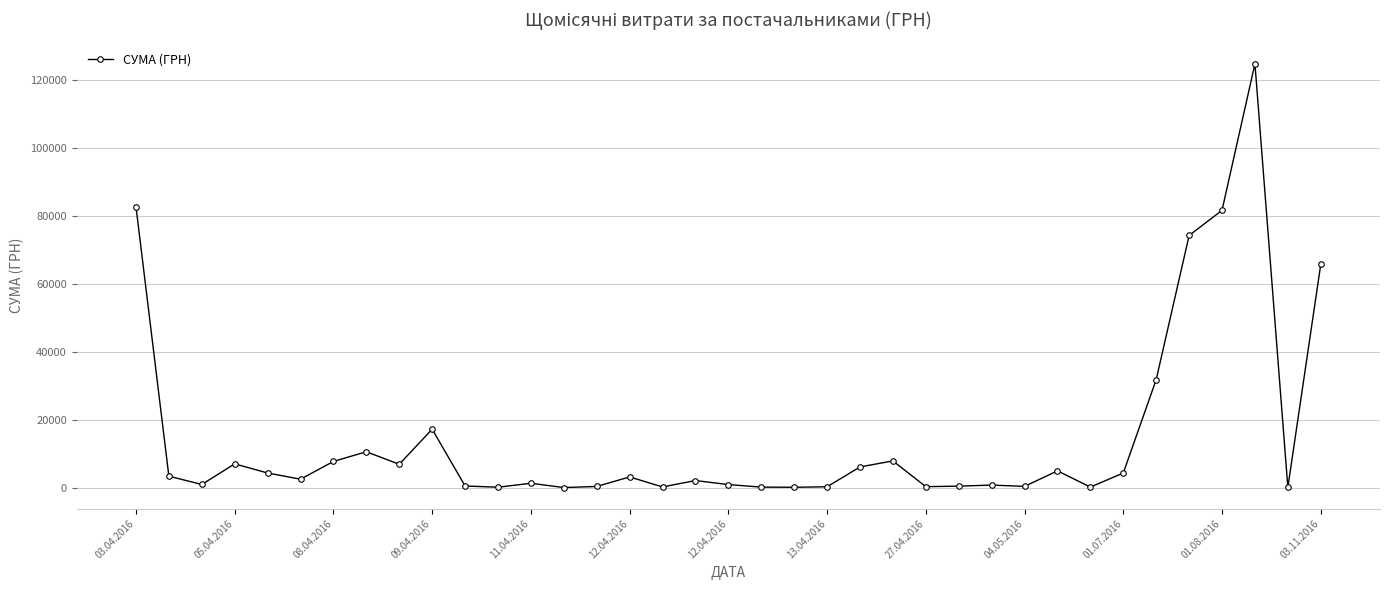

What is the value of the 9th point from the left?

6889.2